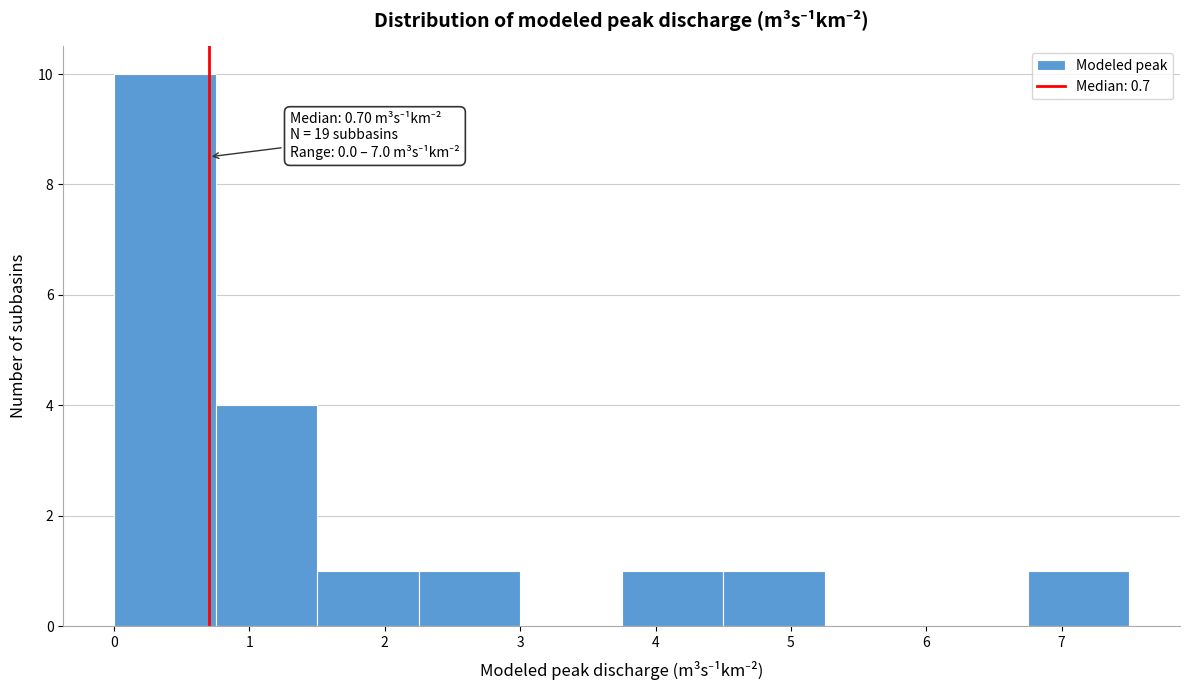

Which range on the x-axis has the tallest bar?

0.00 to 0.75